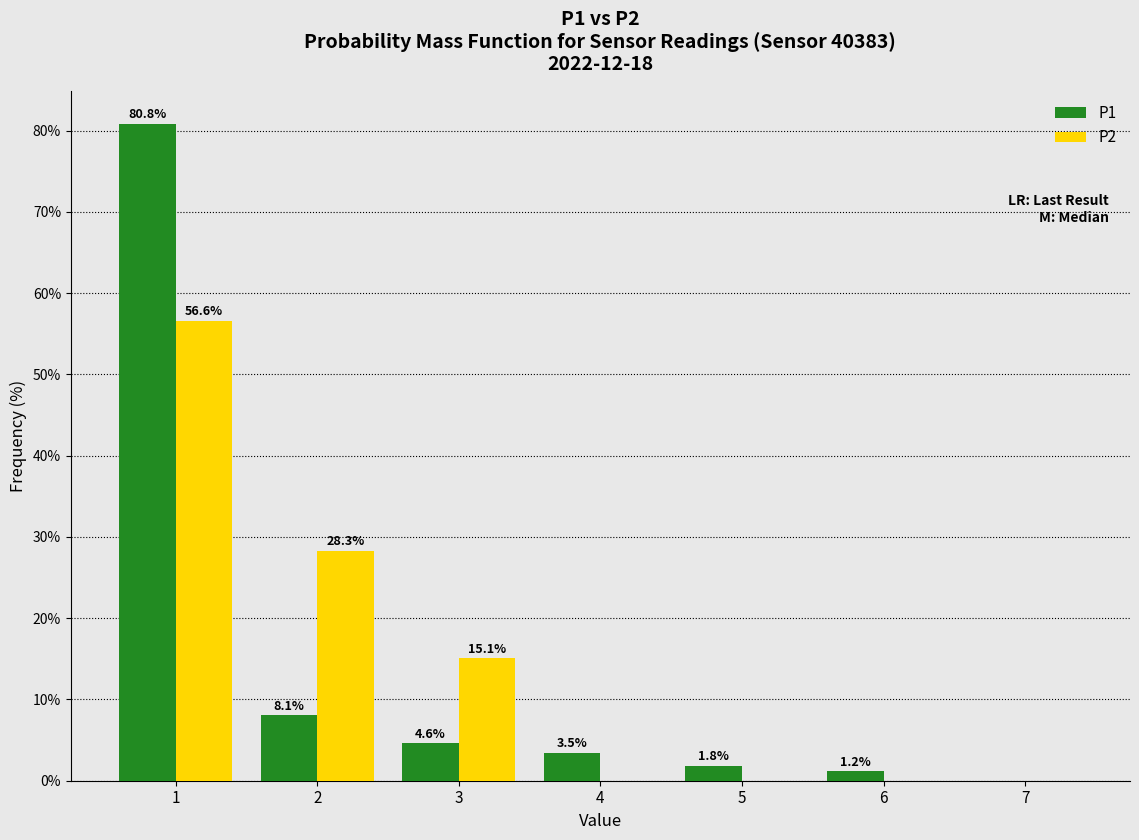

In the P2 series, which range on the x-axis has the tallest bar?

0.5 to 1.5